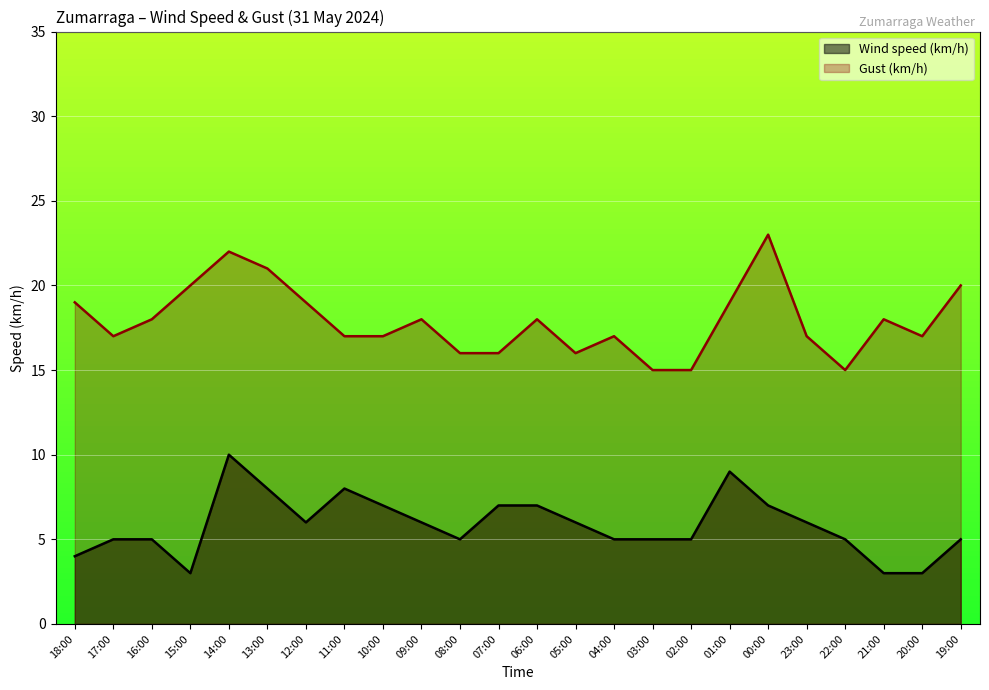

What is the value of the Wind speed (km/h) point at the 7th from the left?

6